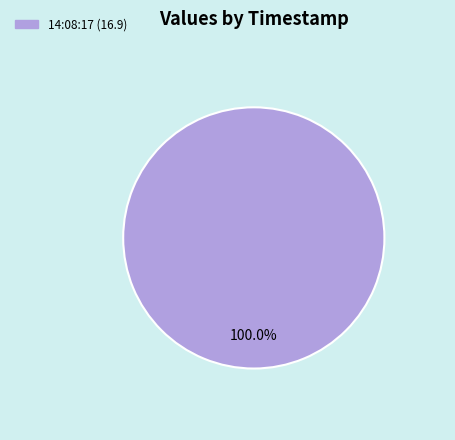

Is there a majority slice in this chart?

Yes